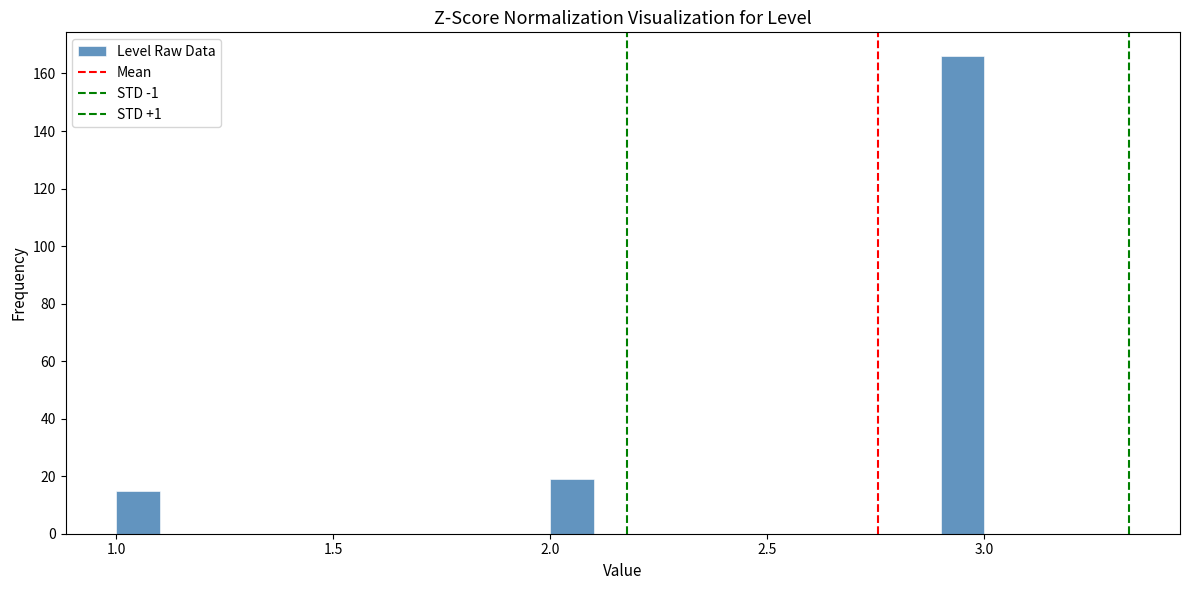

Around what value on the x-axis is the tallest bar? Give the approximate position of its centre, as read against the axis.

2.95